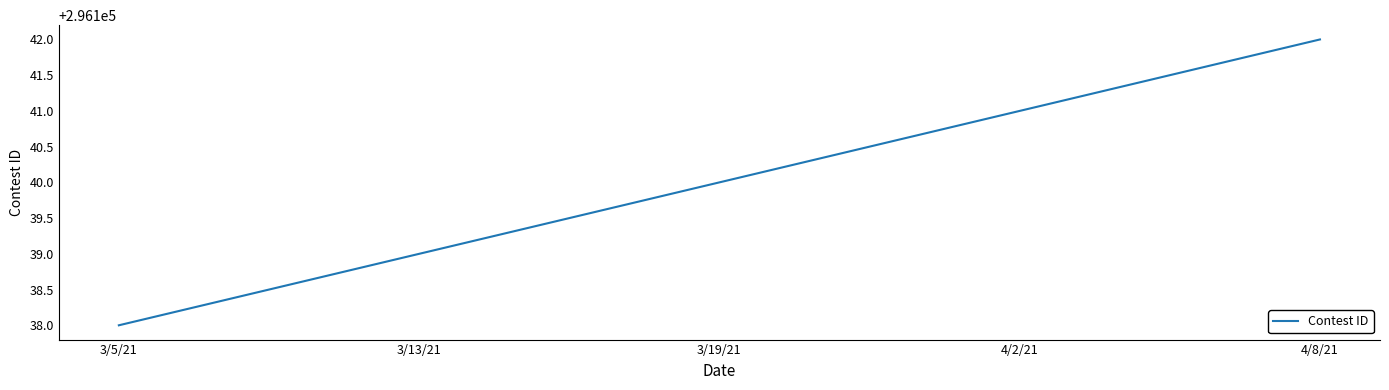

What is the difference between the second highest and second lowest values?

2